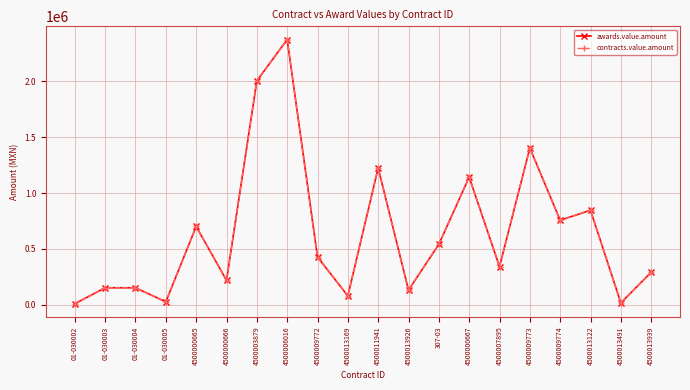

Between 4500013491 and 4500013169, which is larger?

4500013169